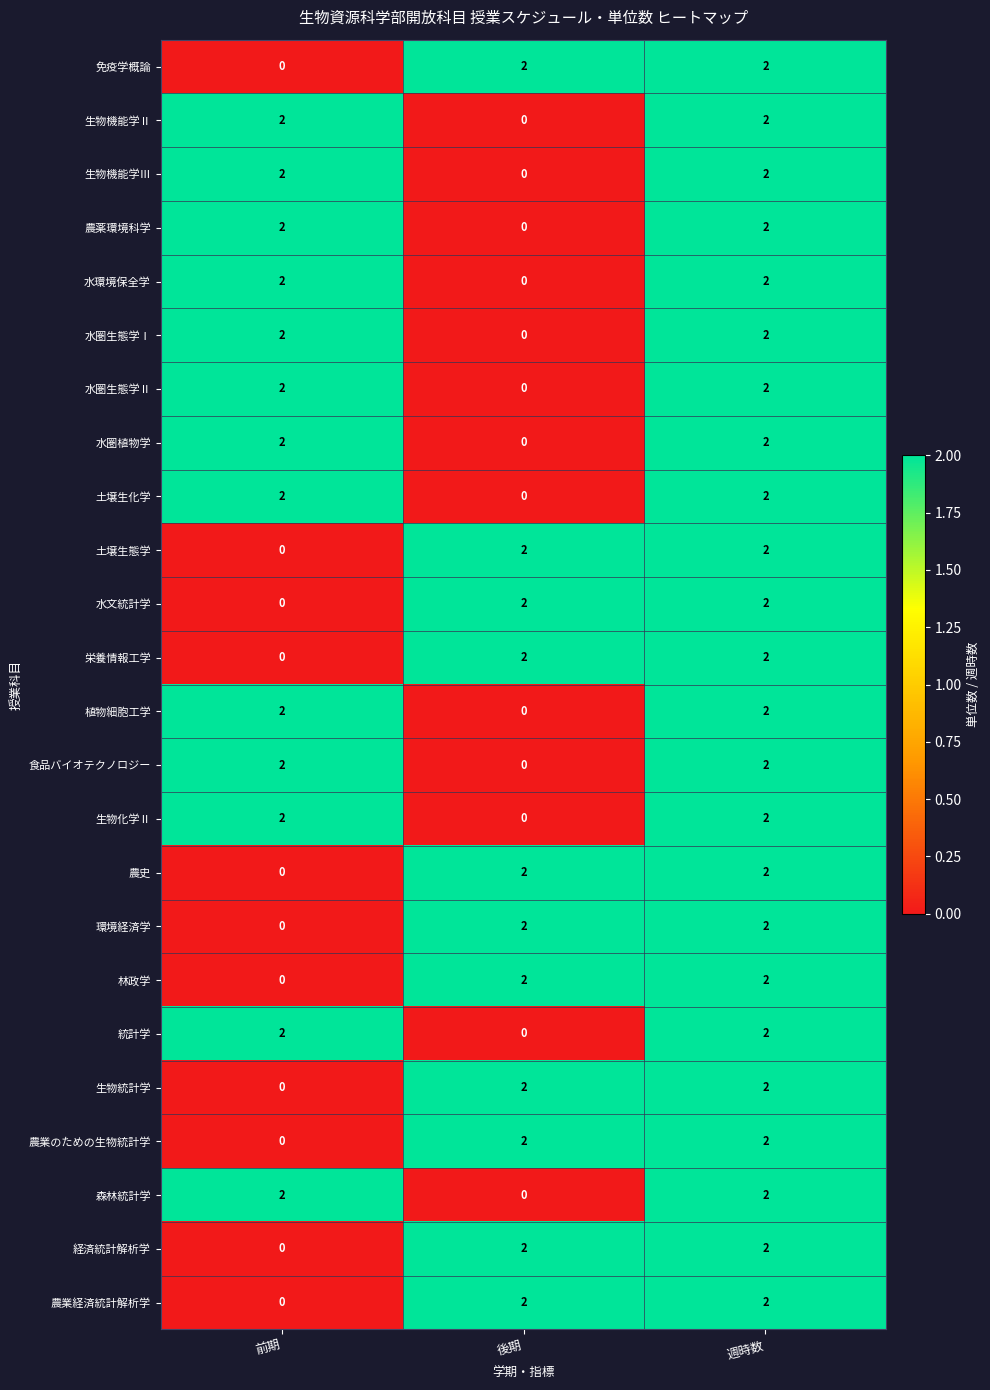

What is the sum of the 生物化学Ⅱ values at 前期 and 週時数?

4